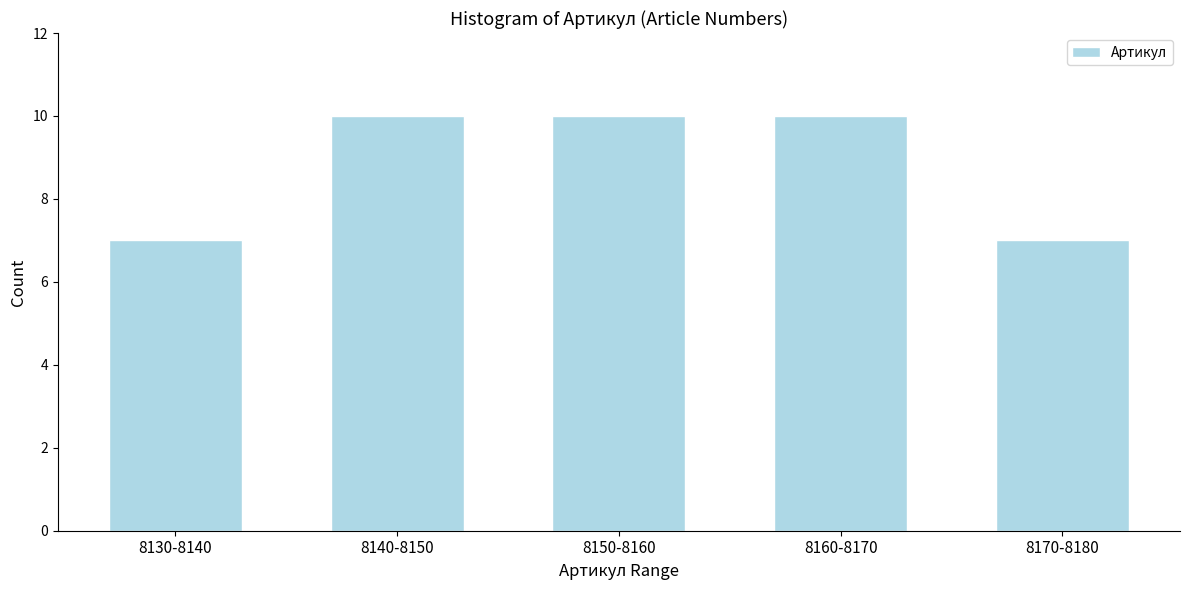

Reading left to right, what are all the values shown in this chart?

8130-8140=7	8140-8150=10	8150-8160=10	8160-8170=10	8170-8180=7